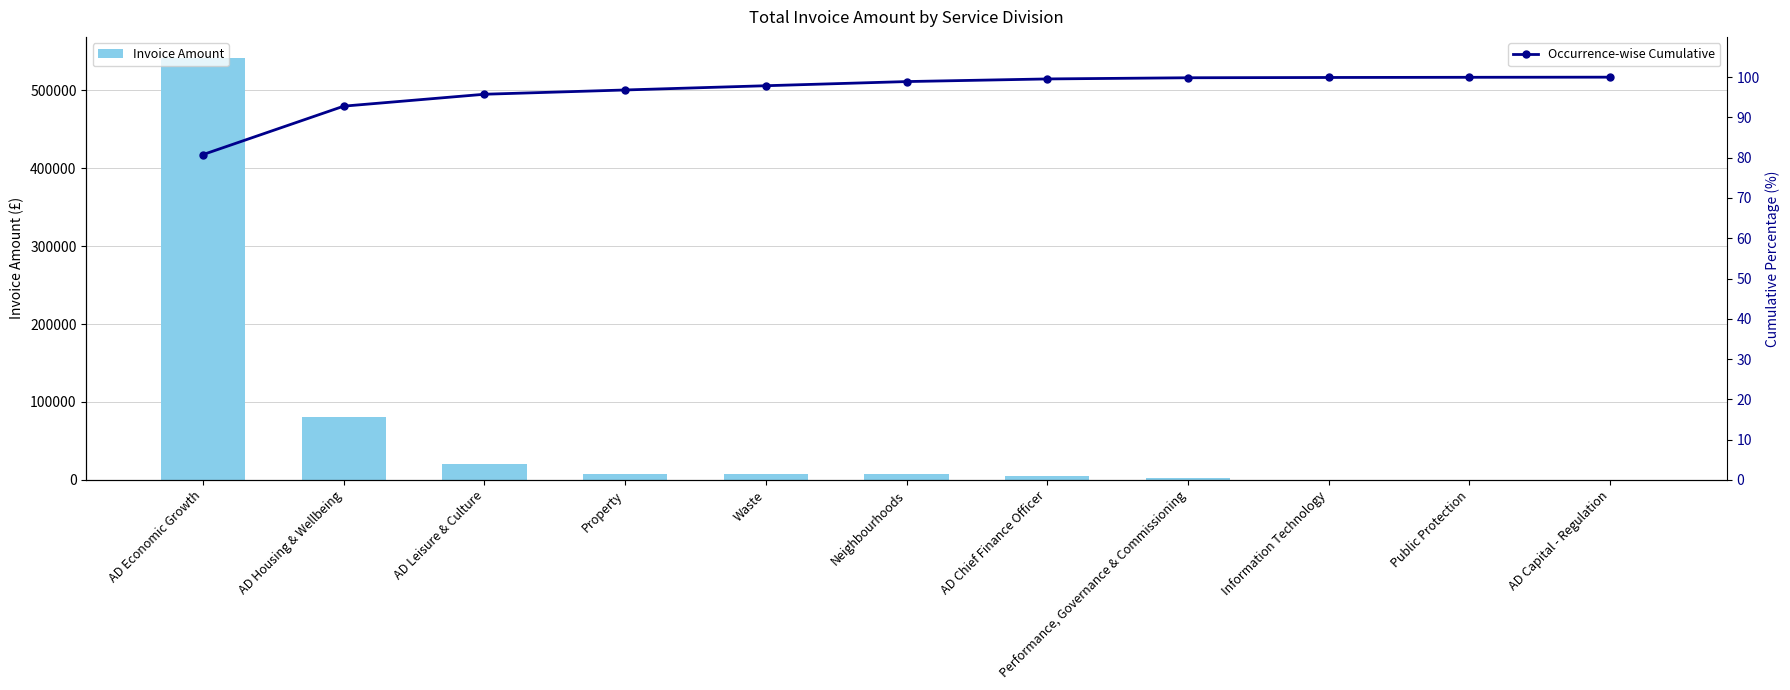

Reading left to right, transcribe all the data shown in this chart.

Invoice Amount: AD Economic Growth=541389.9	AD Housing & Wellbeing=80558.8	AD Leisure & Culture=19790.8	Property=7110.4	Waste=7061.0	Neighbourhoods=6917.4	AD Chief Finance Officer=4380.0	Performance, Governance & Commissioning=1966.4	Information Technology=468.2	Public Protection=300.0	AD Capital - Regulation=225.0
Occurrence-wise Cumulative: AD Economic Growth=80.8	AD Housing & Wellbeing=92.8	AD Leisure & Culture=95.8	Property=96.8	Waste=97.9	Neighbourhoods=98.9	AD Chief Finance Officer=99.6	Performance, Governance & Commissioning=99.9	Information Technology=99.9	Public Protection=100.0	AD Capital - Regulation=100.0